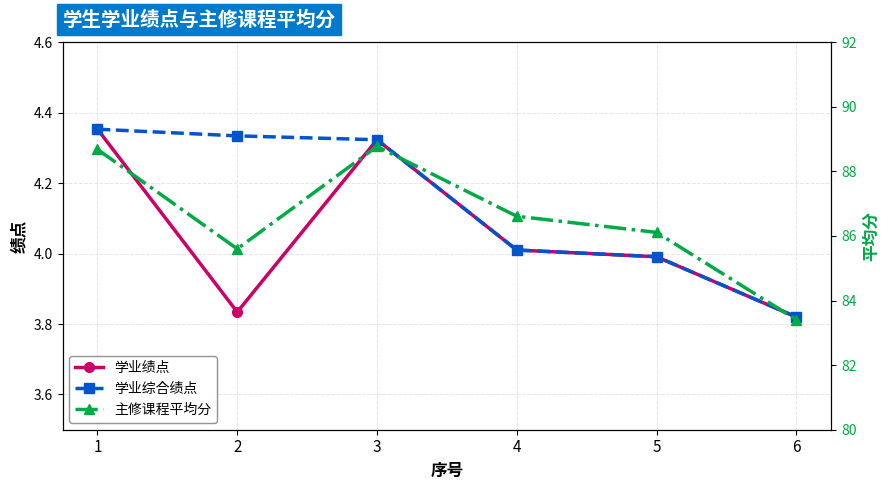

Reading left to right, what are all the values shown in this chart?

学业绩点: 1=4.4	2=3.8	3=4.3	4=4.0	5=4.0	6=3.8
学业综合绩点: 1=4.4	2=4.3	3=4.3	4=4.0	5=4.0	6=3.8
主修课程平均分: 1=88.7	2=85.6	3=88.8	4=86.6	5=86.1	6=83.4